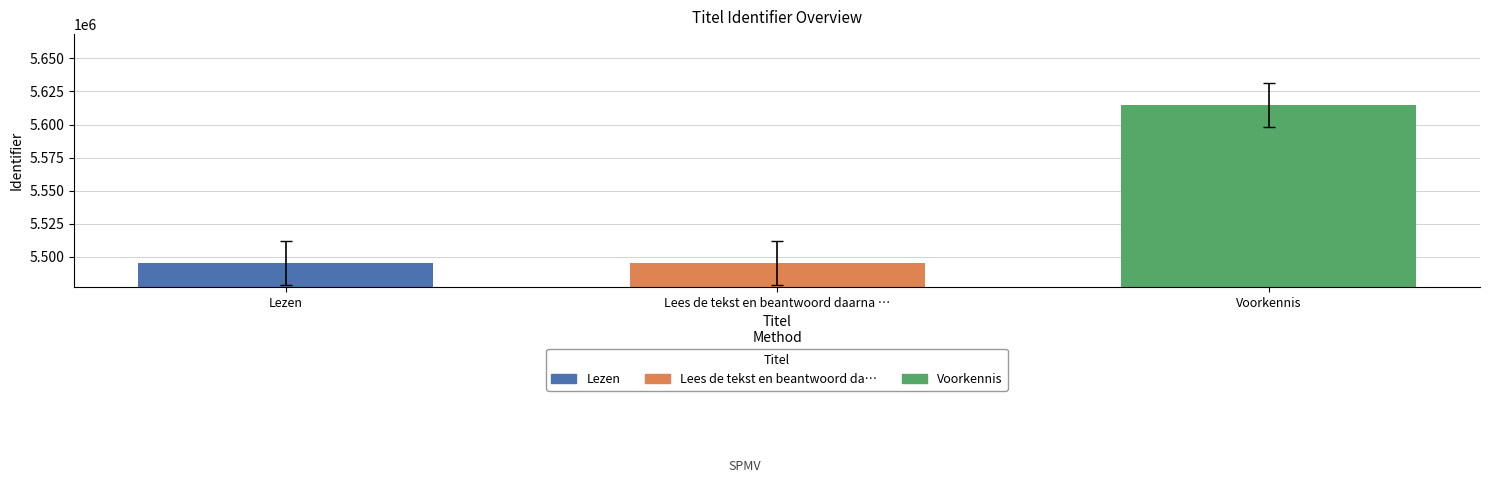

What position from the left is Voorkennis?

3